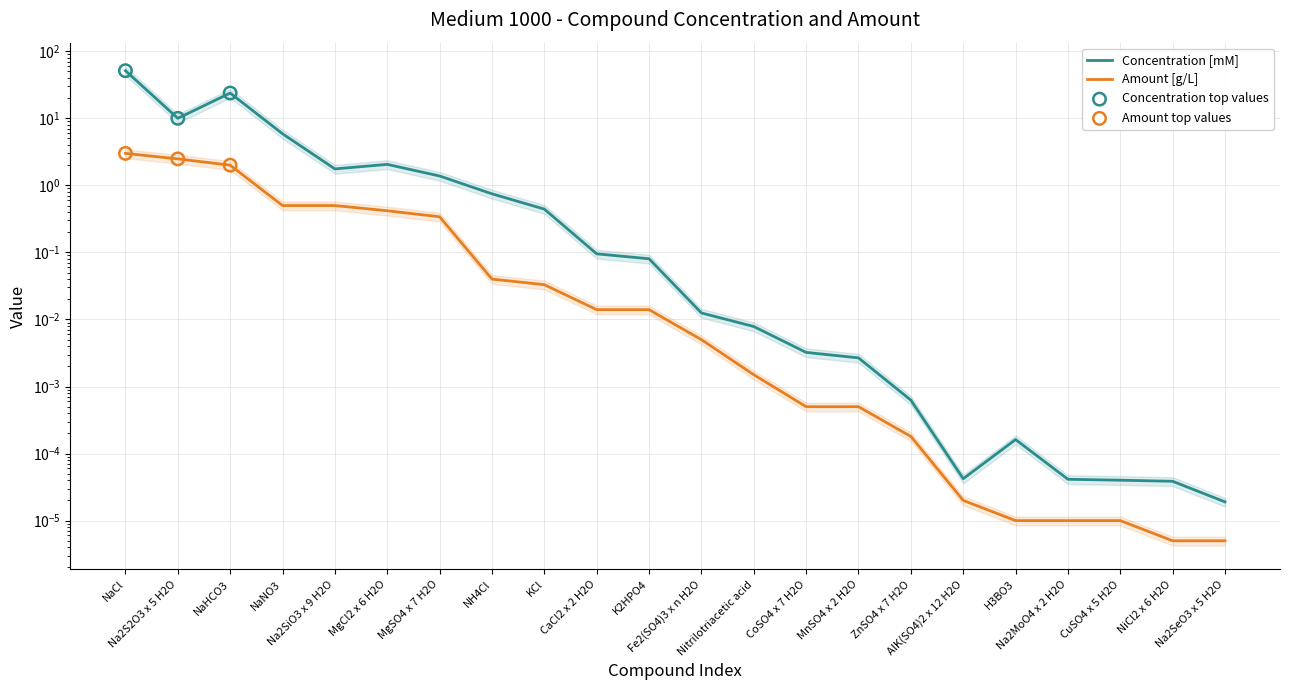

Which series reaches the maximum Y coordinate?

Concentration [mM]